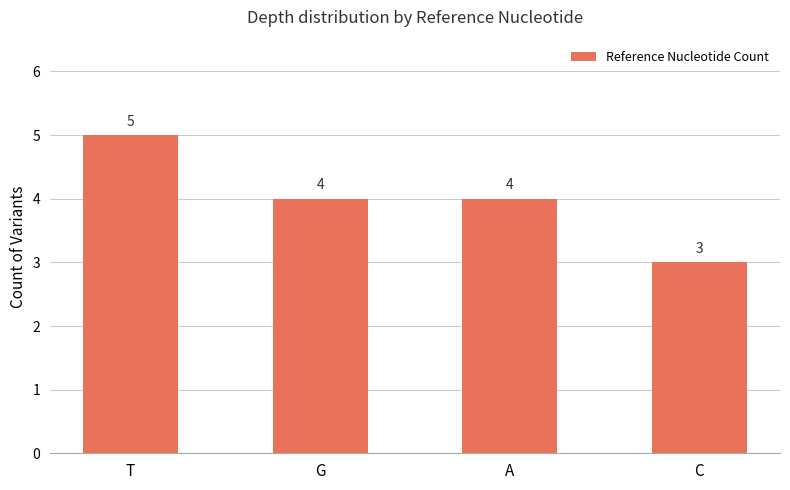

What is the label of the 3rd bar from the left?

A